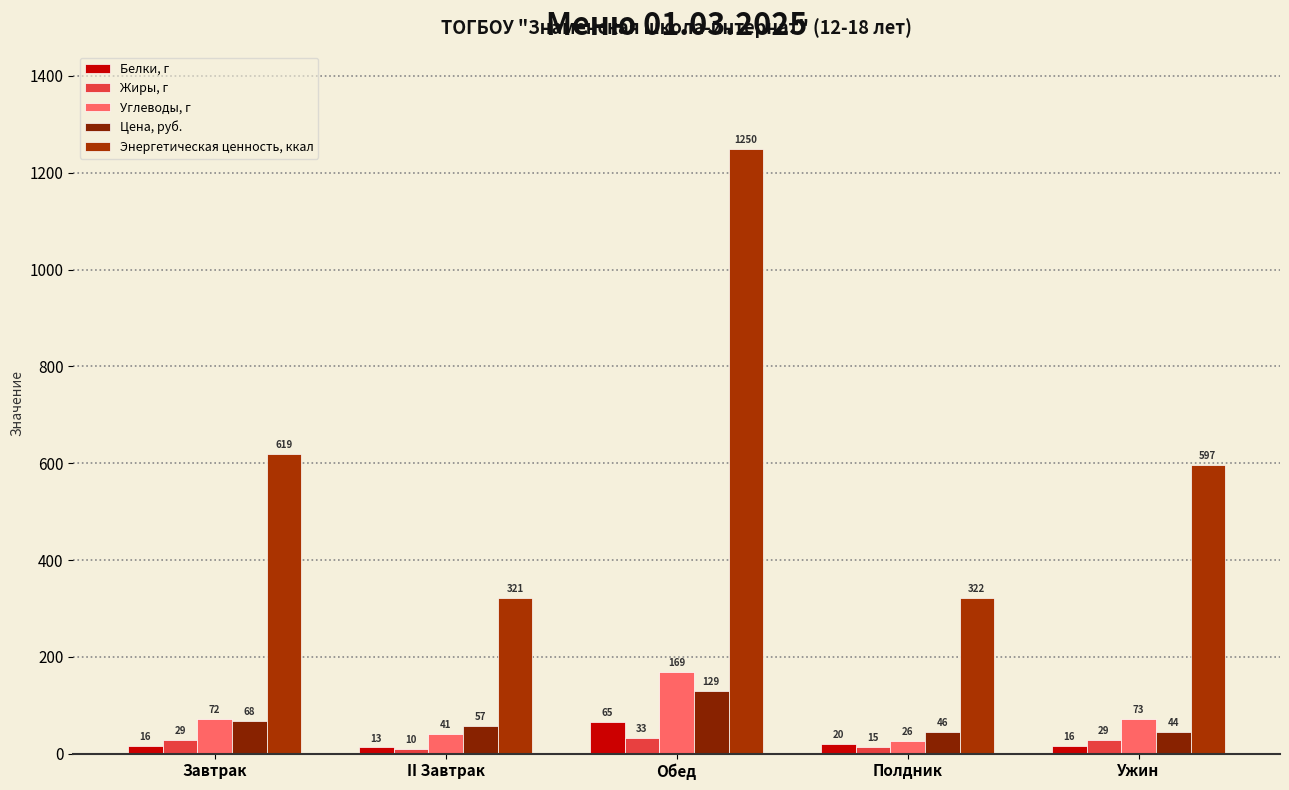

What is the highest value of the Жиры, г series?

33.3